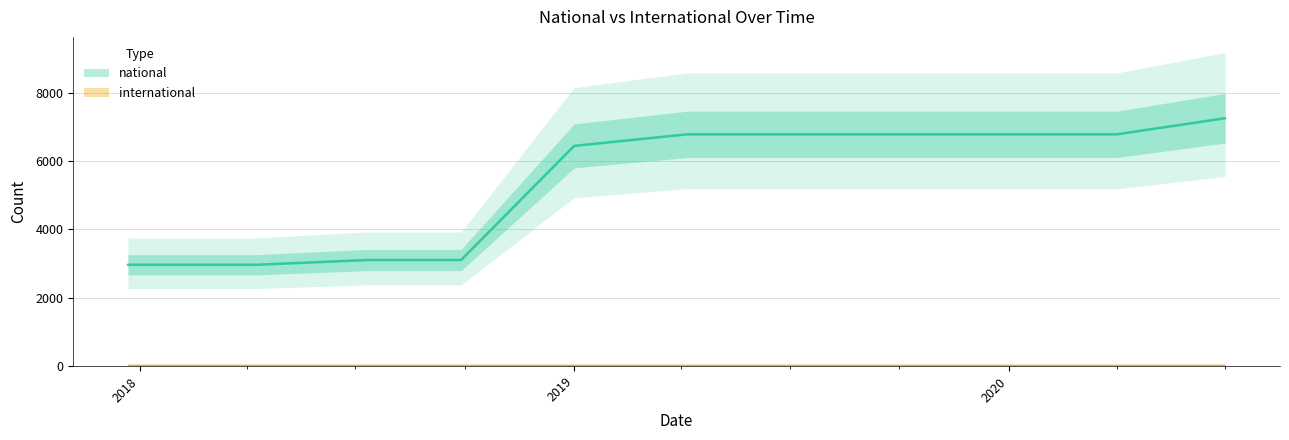

Between 2020-04-01 and 2017-12-22, which is larger?

2020-04-01